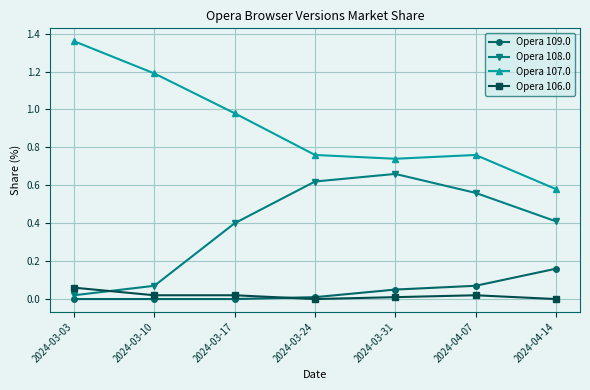

What is the label of the 1st point from the right?

2024-04-14